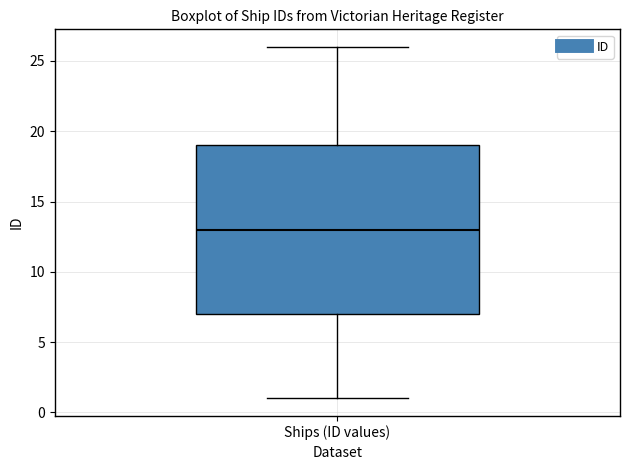

Read this box plot against the y-axis: the position of the median line, the range covered by the box, and the ends of both whiskers. The values are not printed on the chart, so give them approximately, as read against the axis.

median 13, box 7 to 19, whiskers 1 to 26